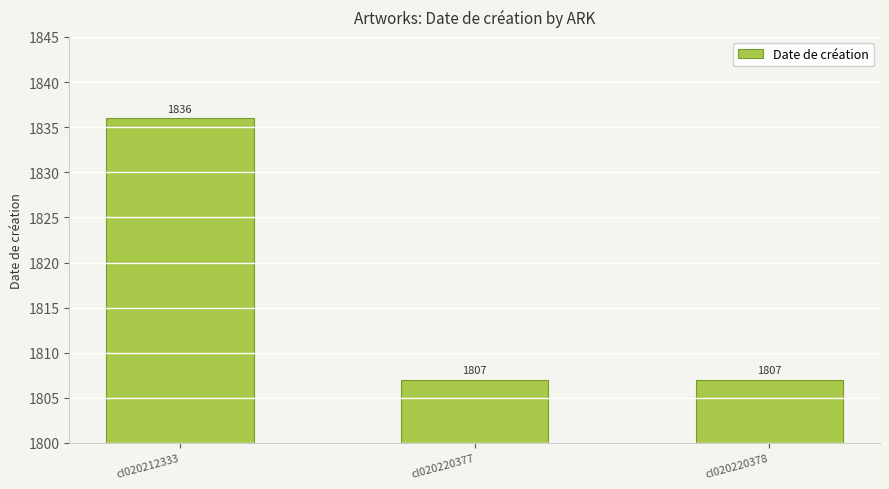

How many values are between 1807 and 1836?

3